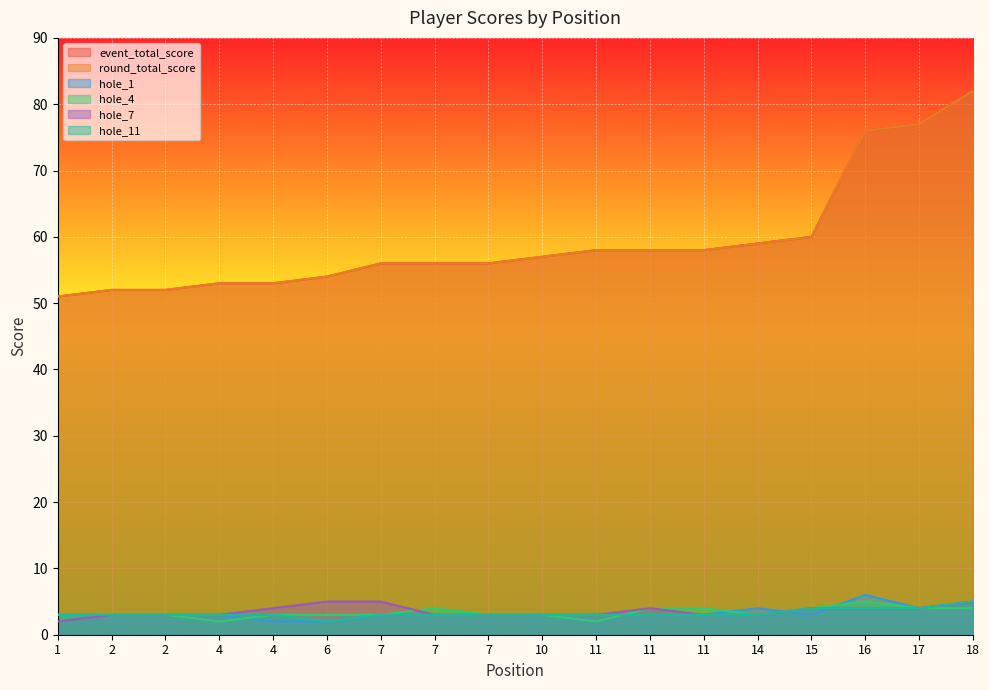

At how many categories does at least one series exceed 75?

3